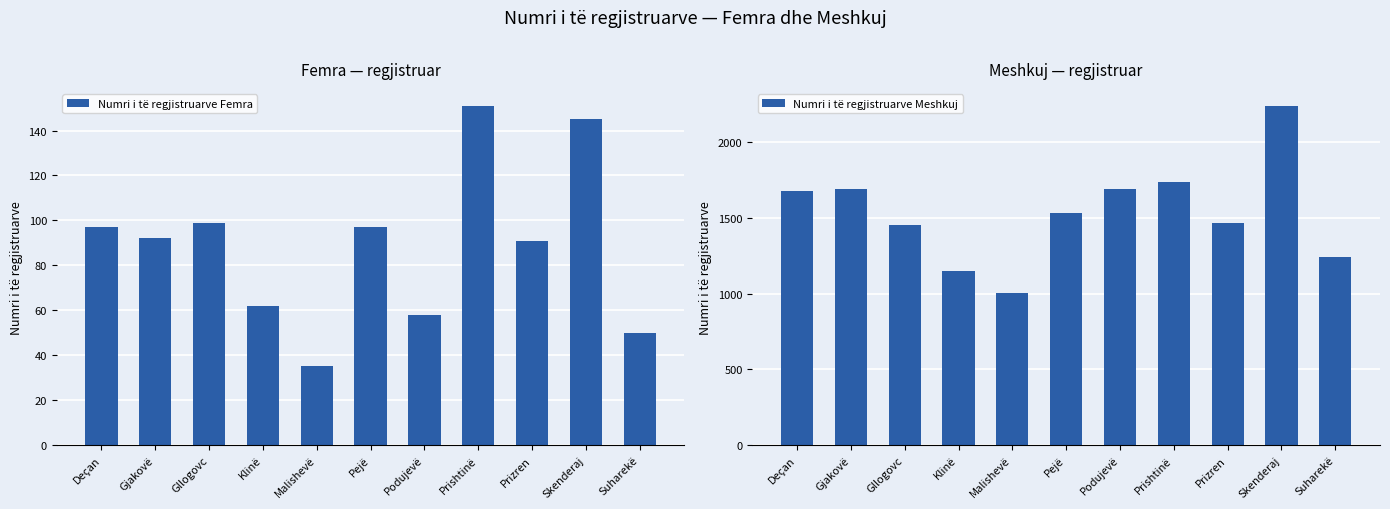

What is the spread (max minus min) of values at Prishtinë?

1583